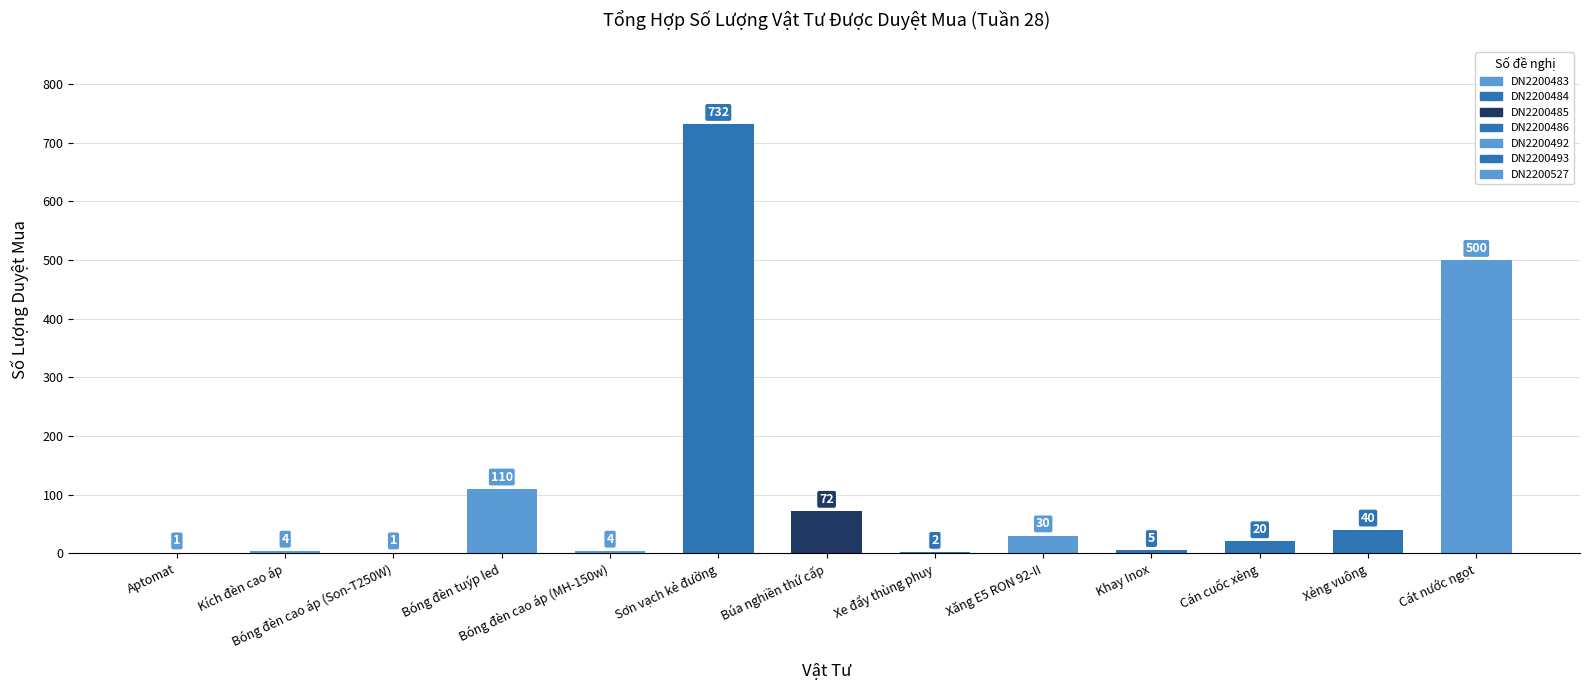

How many categories are shown in the chart?

13